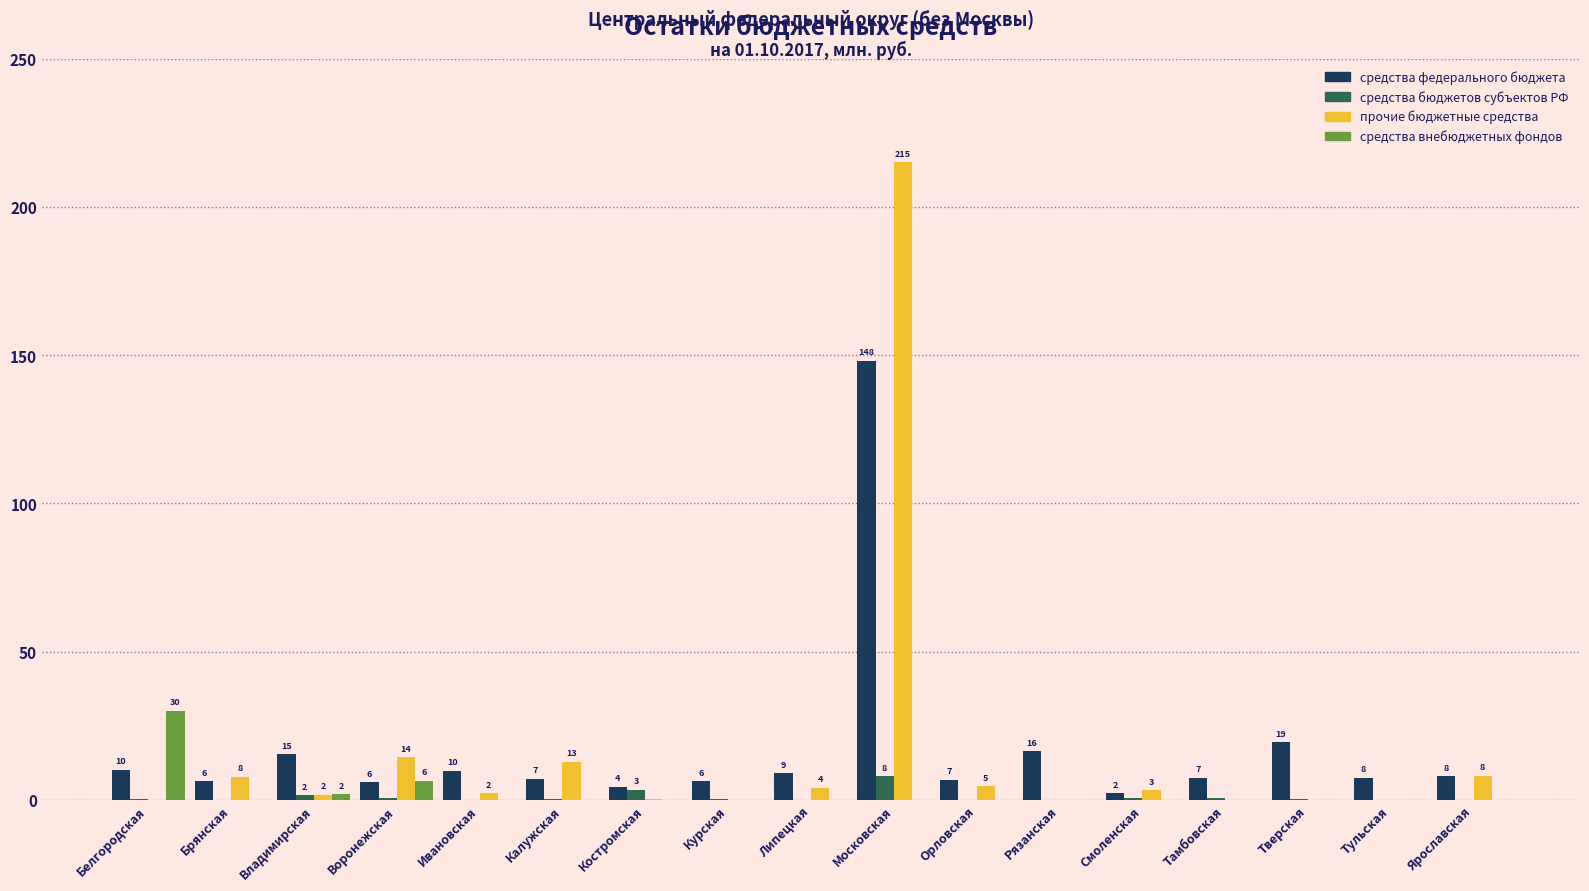

True or false: прочие бюджетные средства has a value of 0.0 at Тульская.

True